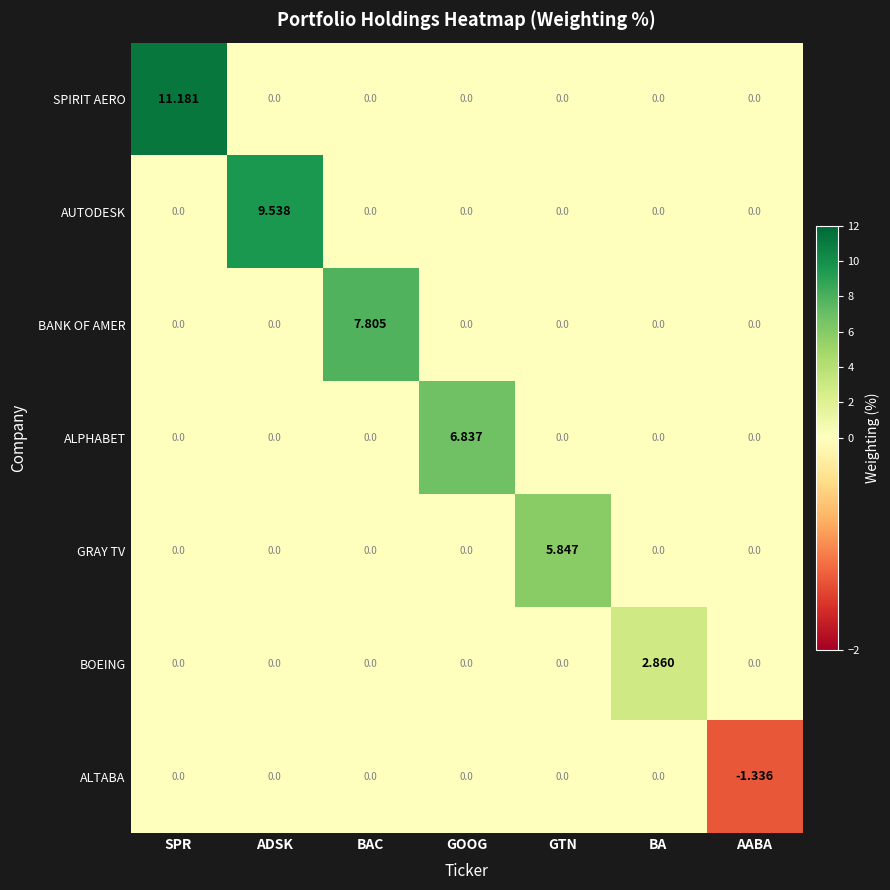

Rank the series by their maximum value, from highest to lowest.

SPIRIT AERO, AUTODESK, BANK OF AMER, ALPHABET, GRAY TV, BOEING, ALTABA